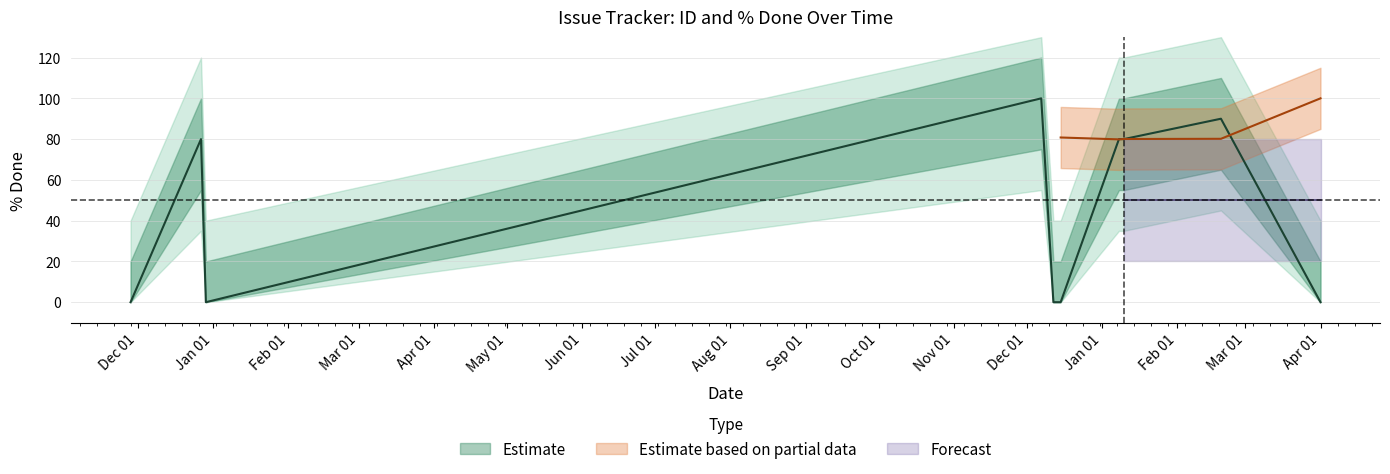

What is the change in value from 2011-12-29 to 2012-12-07?

+100